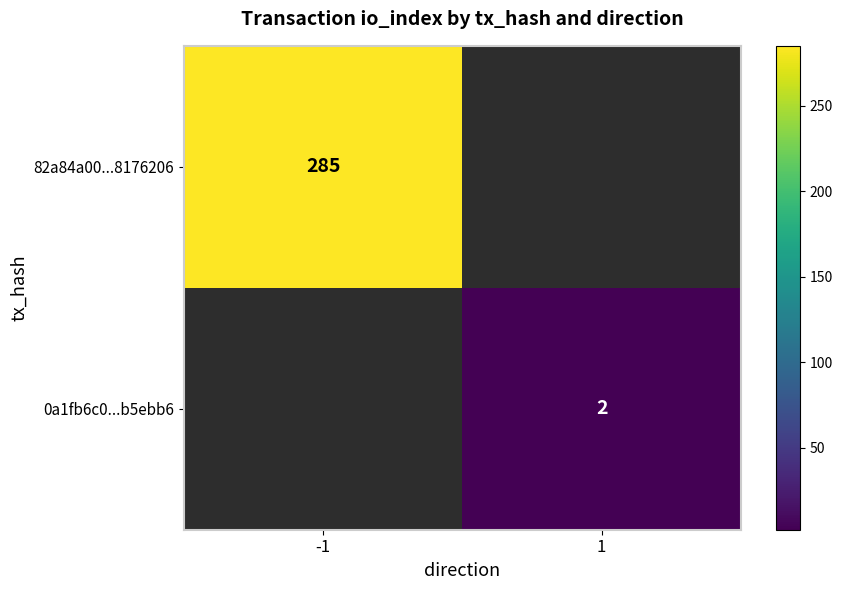

True or false: 0a1fb6c0...b5ebb6 has a value of 0.9 at 1.

False